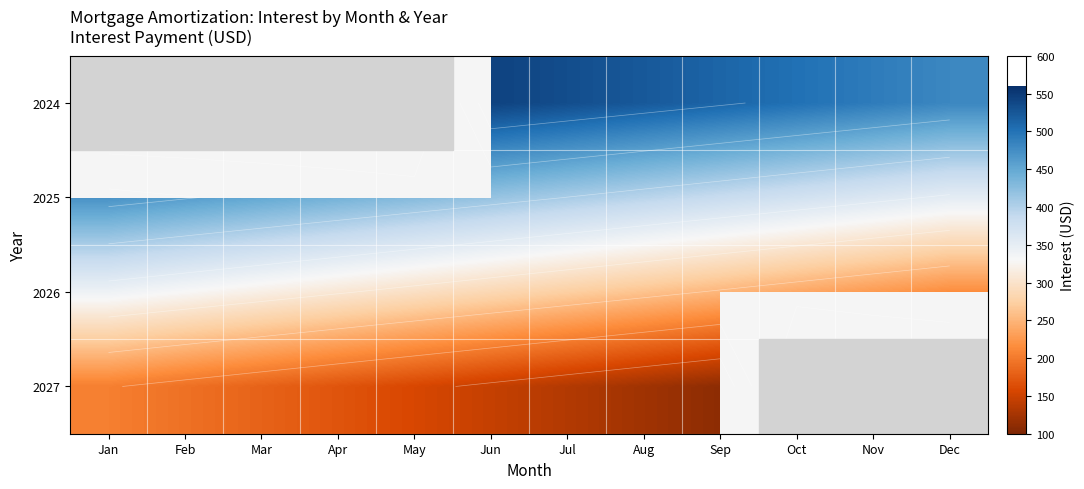

Is the value of 2025 at Aug greater than the value of 2026 at Jan?

Yes